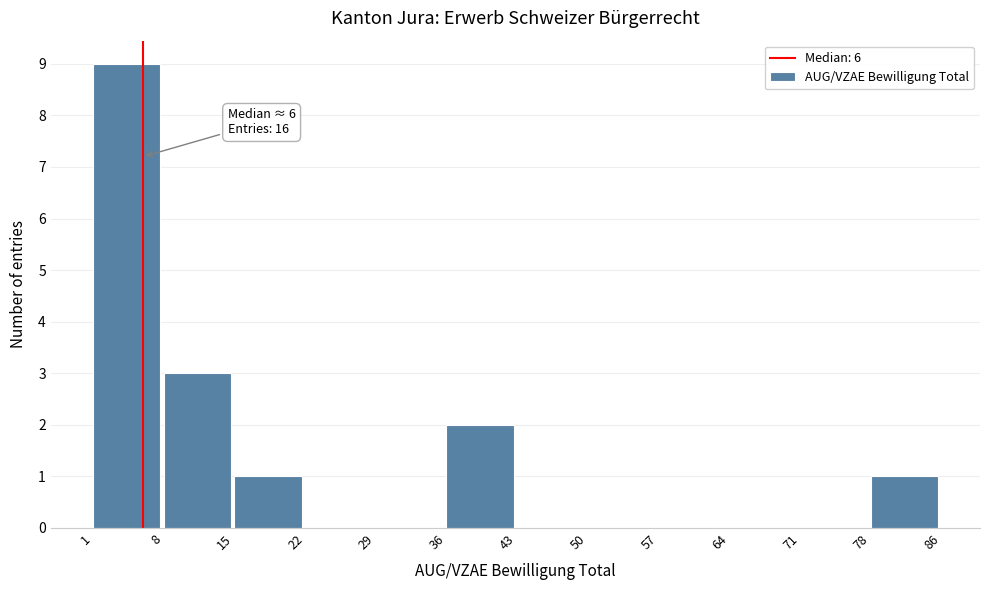

Over which range of the x-axis is the bar tallest?

1 to 8